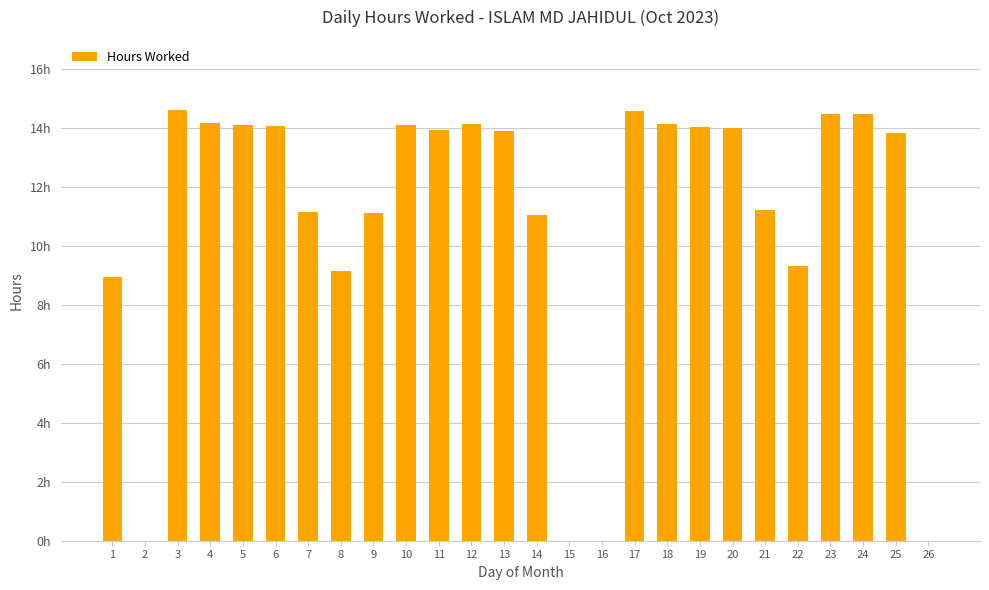

Reading left to right, transcribe all the data shown in this chart.

1=8.9	2=0.0	3=14.6	4=14.2	5=14.1	6=14.1	7=11.2	8=9.2	9=11.1	10=14.1	11=13.9	12=14.1	13=13.9	14=11.0	15=0.0	16=0.0	17=14.6	18=14.2	19=14.1	20=14.0	21=11.2	22=9.3	23=14.5	24=14.5	25=13.8	26=0.0